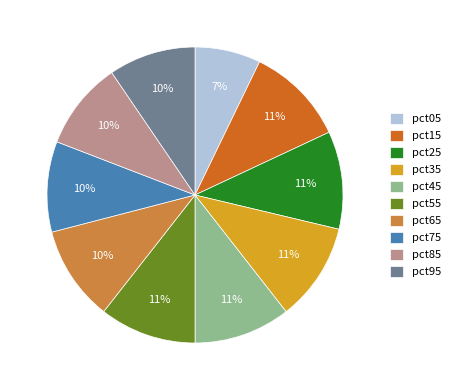

To the nearest percent, what is the difference between the largest and smallest slice percentages?

4%